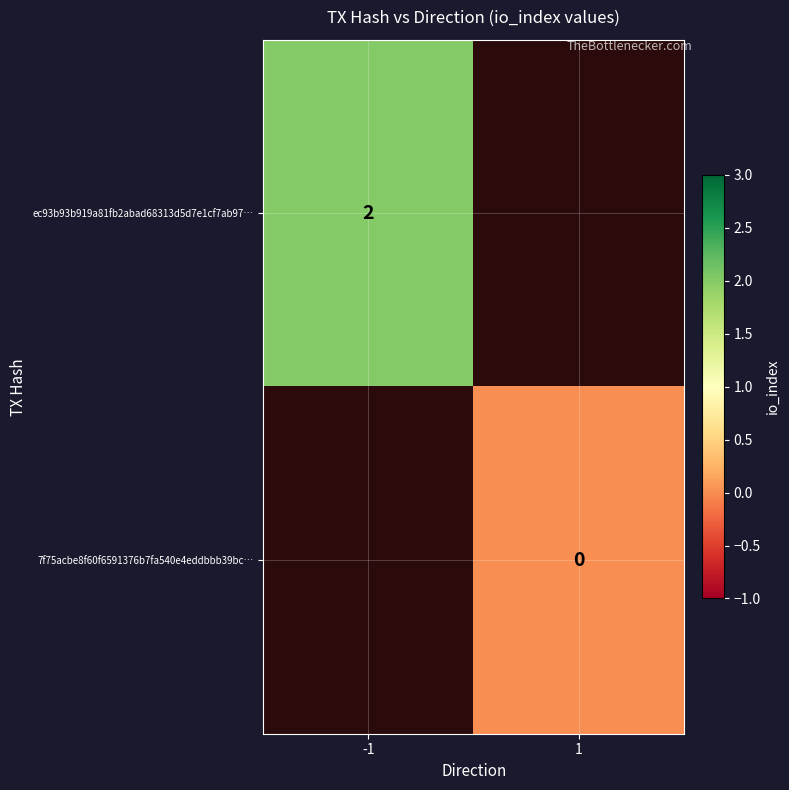

The value of ec93b93b919a81fb2abad68313d5d7e1cf7ab97… at -1 is 3. True or false?

False